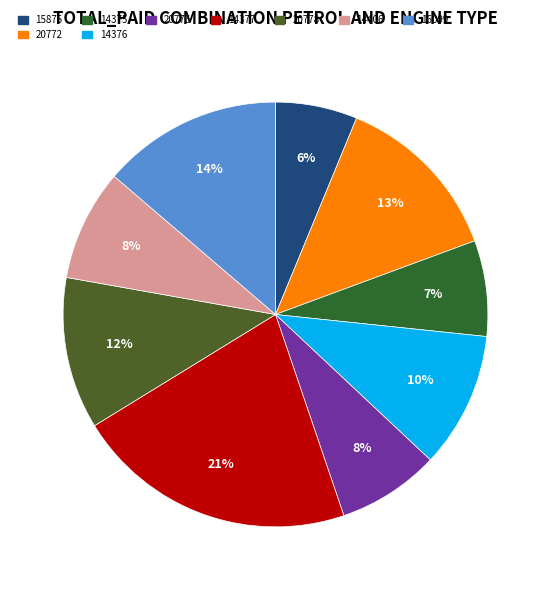

How many slices are in this pie chart?

9